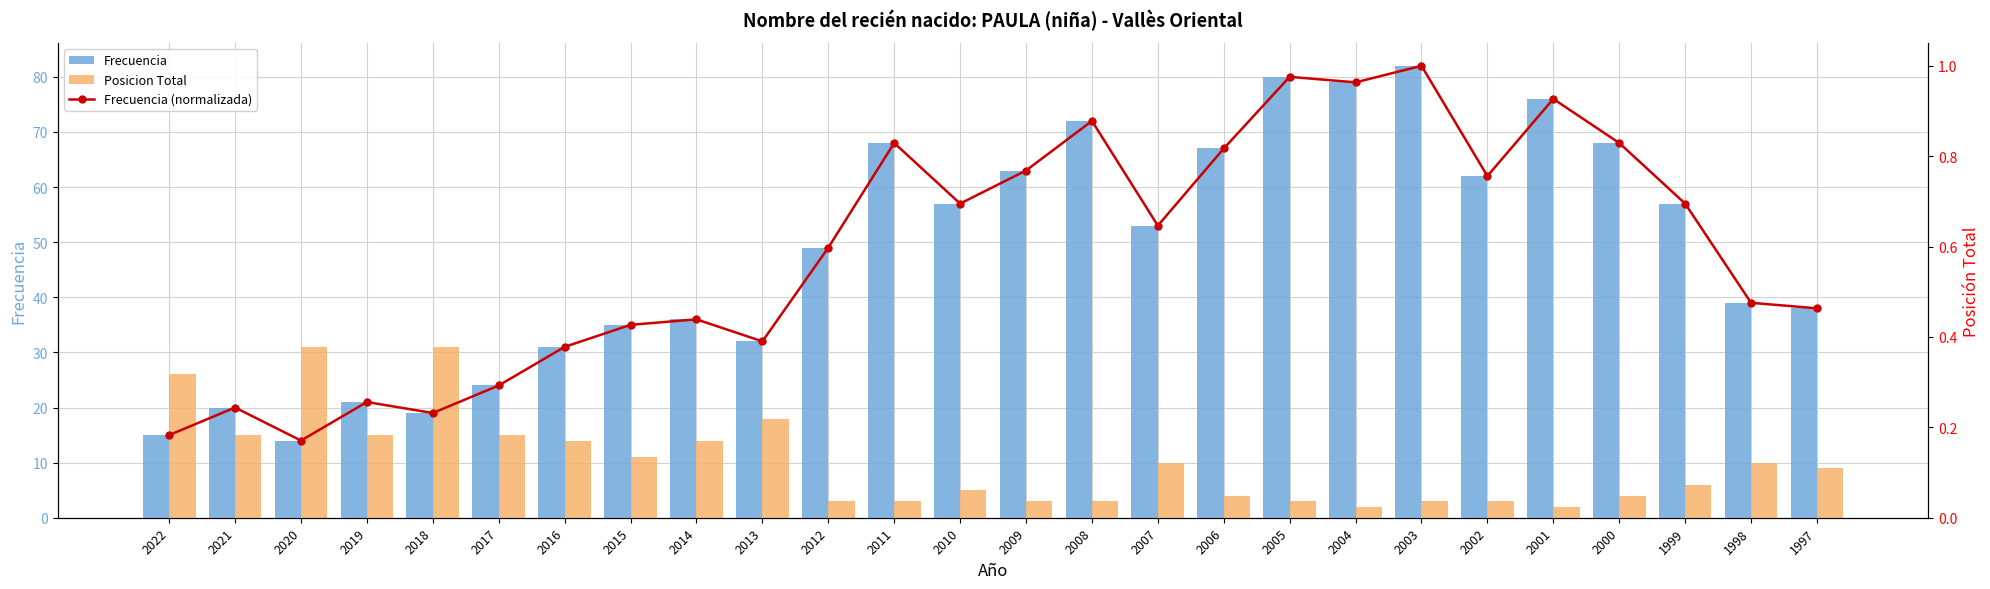

Reading right to left, transcribe all the data shown in this chart.

Frecuencia: 38.0	39.0	57.0	68.0	76.0	62.0	82.0	79.0	80.0	67.0	53.0	72.0	63.0	57.0	68.0	49.0	32.0	36.0	35.0	31.0	24.0	19.0	21.0	14.0	20.0	15.0
Posicion Total: 9.0	10.0	6.0	4.0	2.0	3.0	3.0	2.0	3.0	4.0	10.0	3.0	3.0	5.0	3.0	3.0	18.0	14.0	11.0	14.0	15.0	31.0	15.0	31.0	15.0	26.0
Frecuencia (normalizada): 0.5	0.5	0.7	0.8	0.9	0.8	1.0	1.0	1.0	0.8	0.6	0.9	0.8	0.7	0.8	0.6	0.4	0.4	0.4	0.4	0.3	0.2	0.3	0.2	0.2	0.2